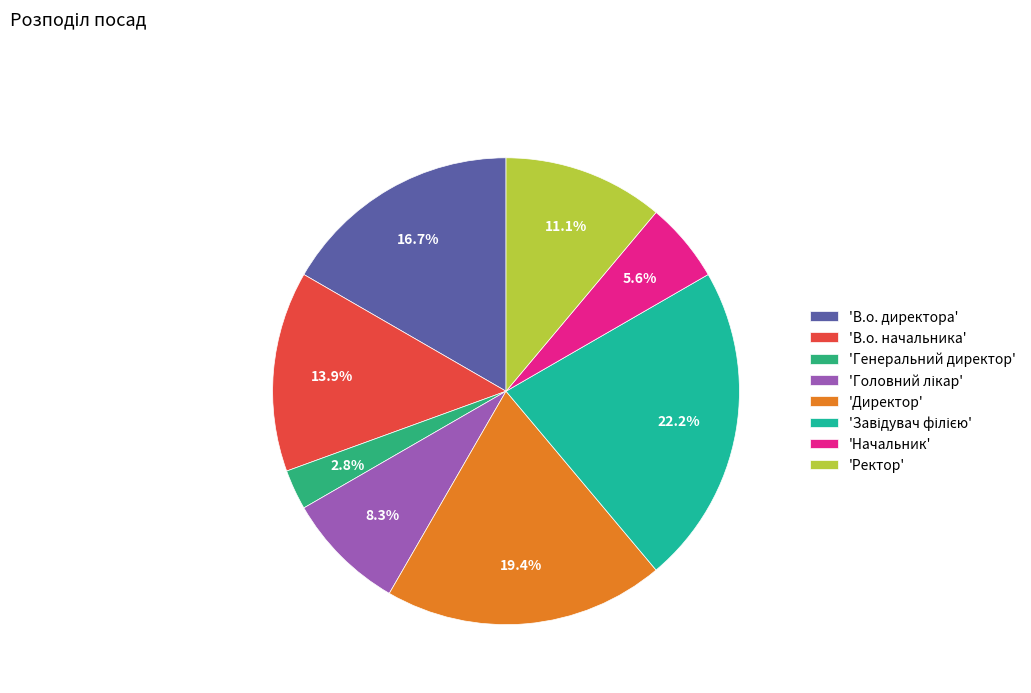

What is the smallest slice in the pie chart?

'Генеральний директор'